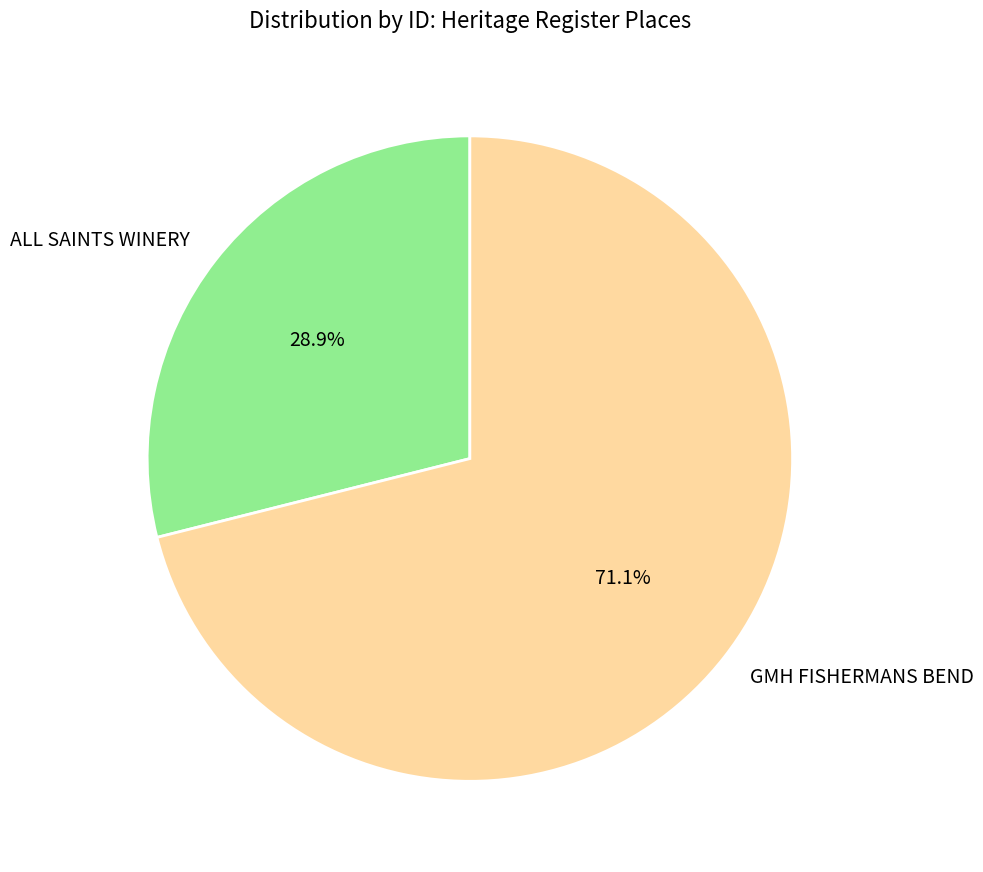

Which has a higher value, GMH FISHERMANS BEND or ALL SAINTS WINERY?

GMH FISHERMANS BEND